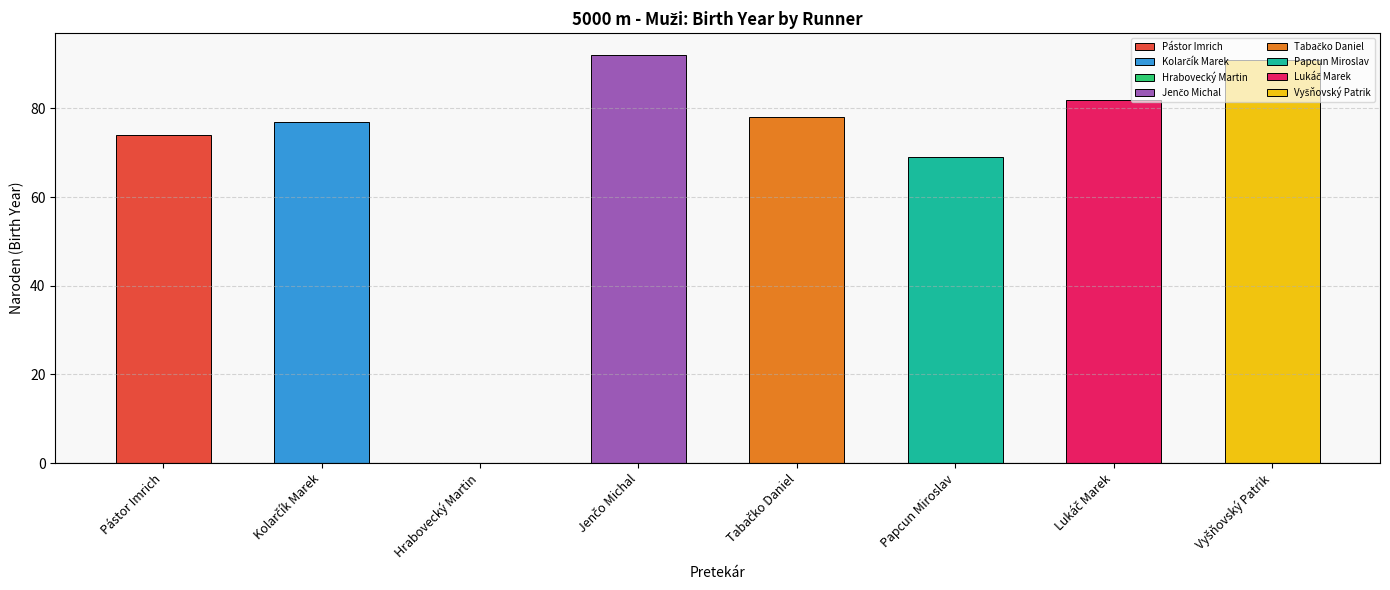

Count the number of categories in the chart.

8